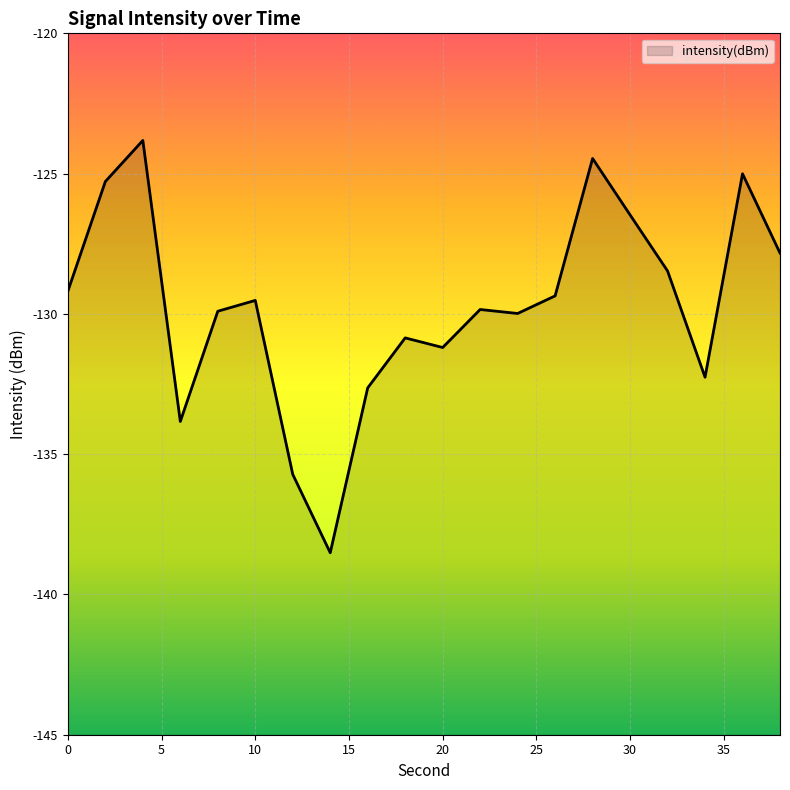

At which category does the data reach its first local valley?

6